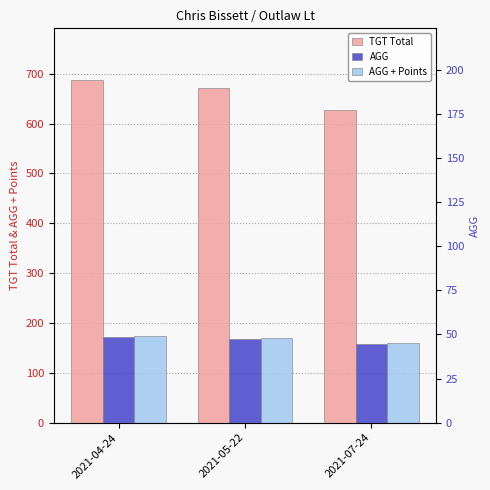

Which series has the largest range (max minus min)?

TGT Total